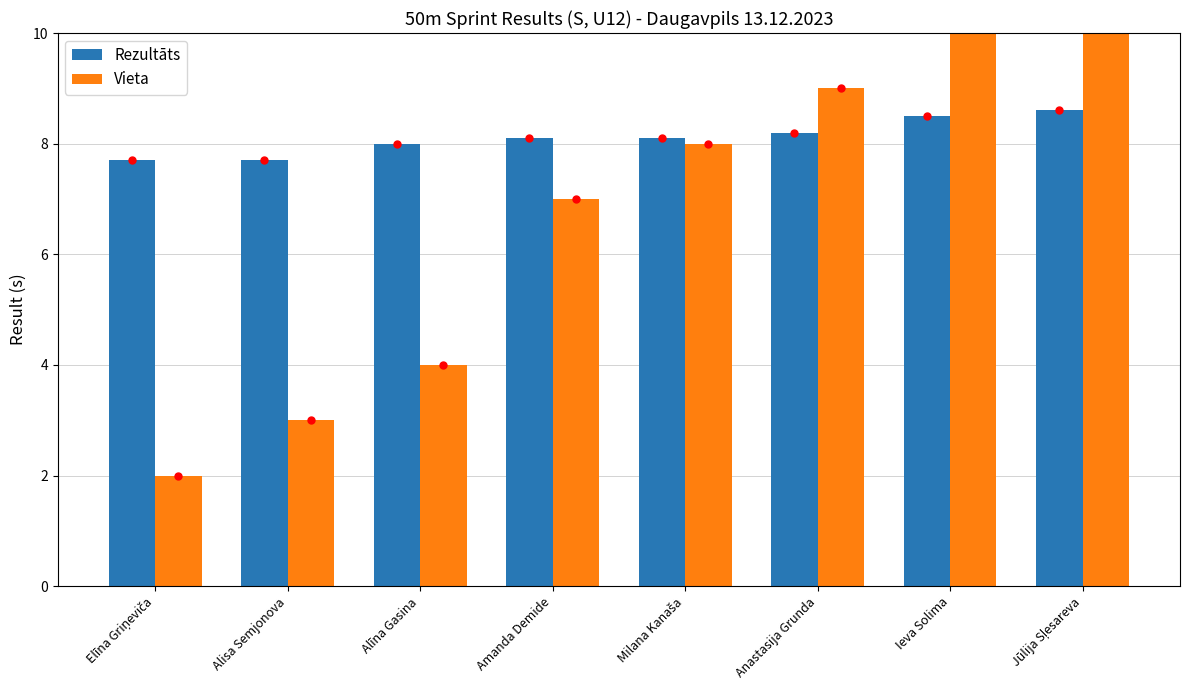

Between Alisa Semjonova and Anastasija Grunda, which series saw the biggest shift?

Vieta